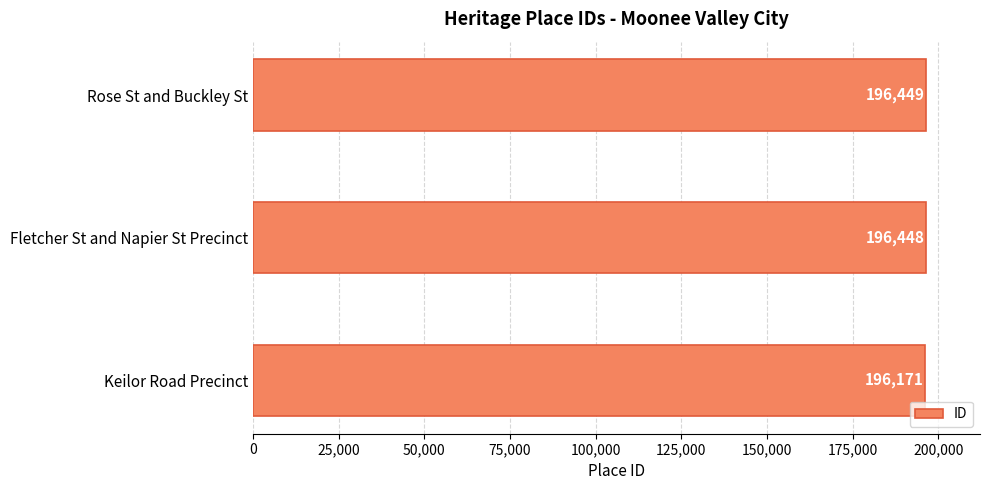

The value at Rose St and Buckley St is 45212. True or false?

False